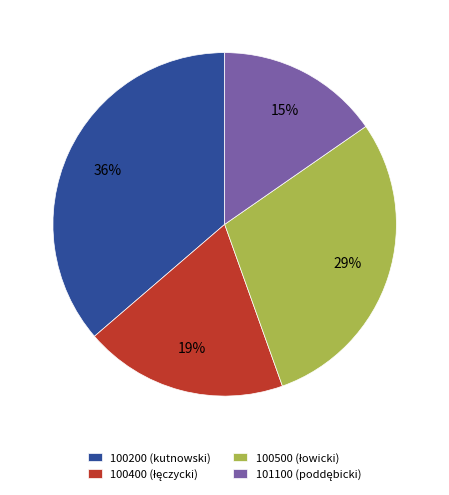

To the nearest percent, what is the difference between the largest and smallest slice percentages?

21%